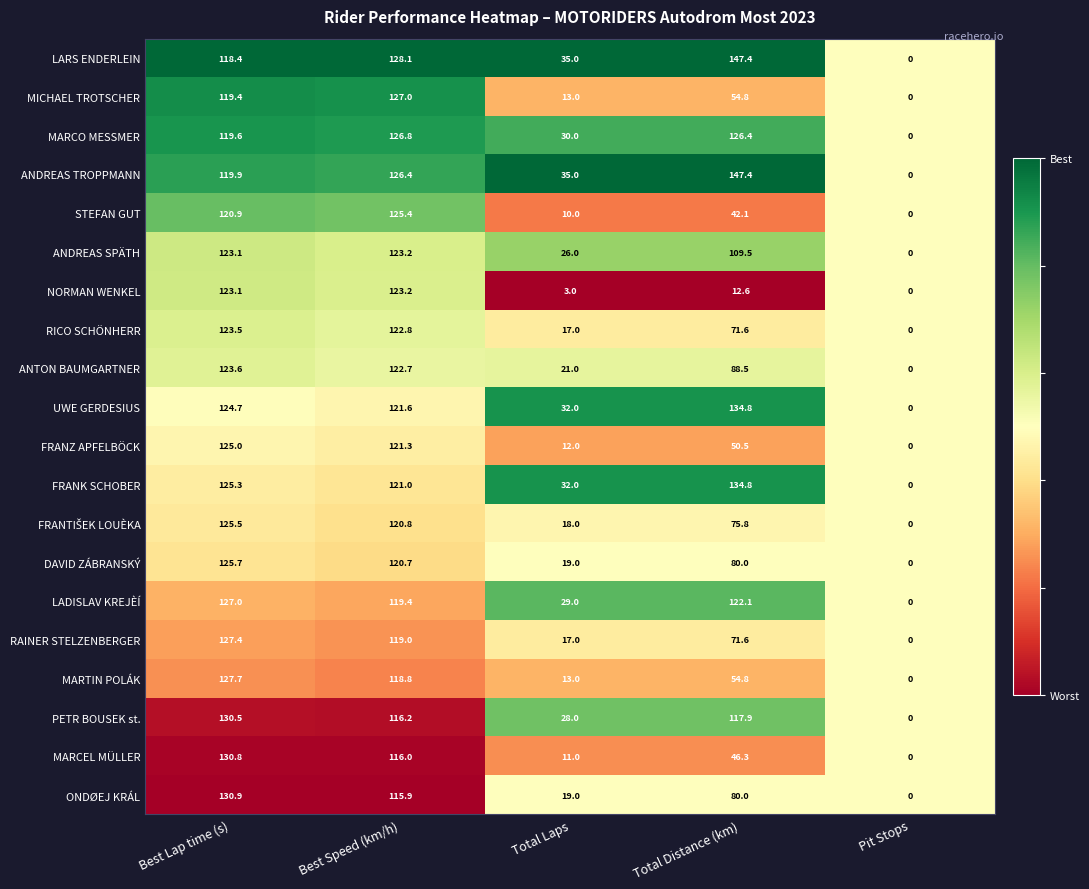

What is the total value across all series at Best Speed (km/h)?

2436.3